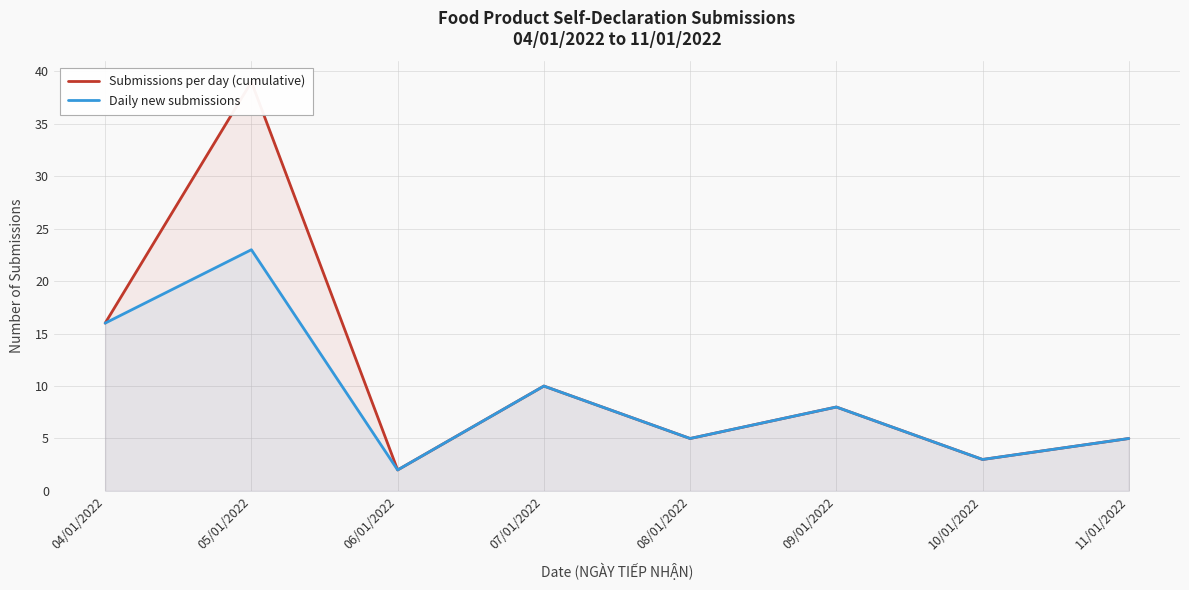

What is the maximum value for Daily new submissions?

23